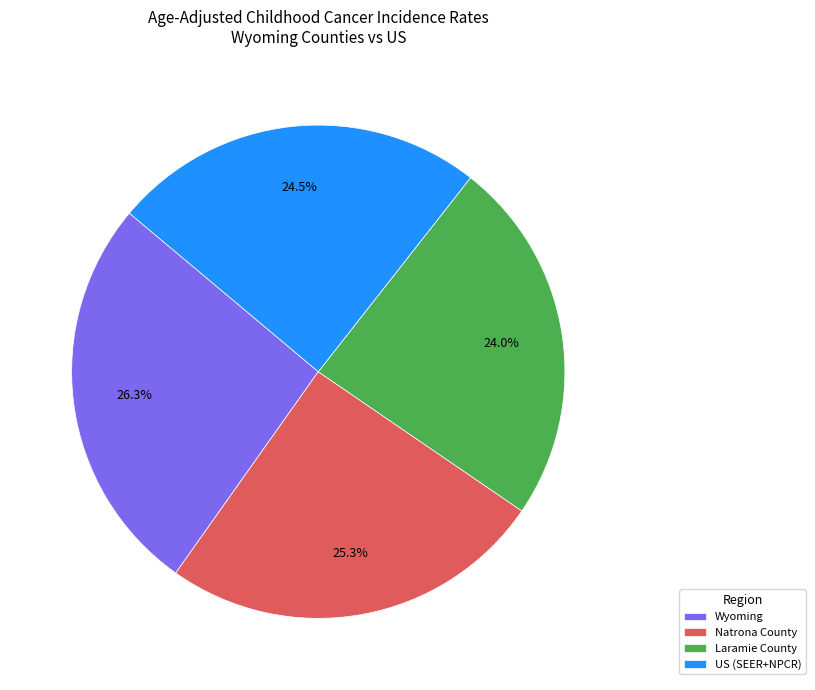

Rank the categories by value from lowest to highest.

Laramie County, US (SEER+NPCR), Natrona County, Wyoming